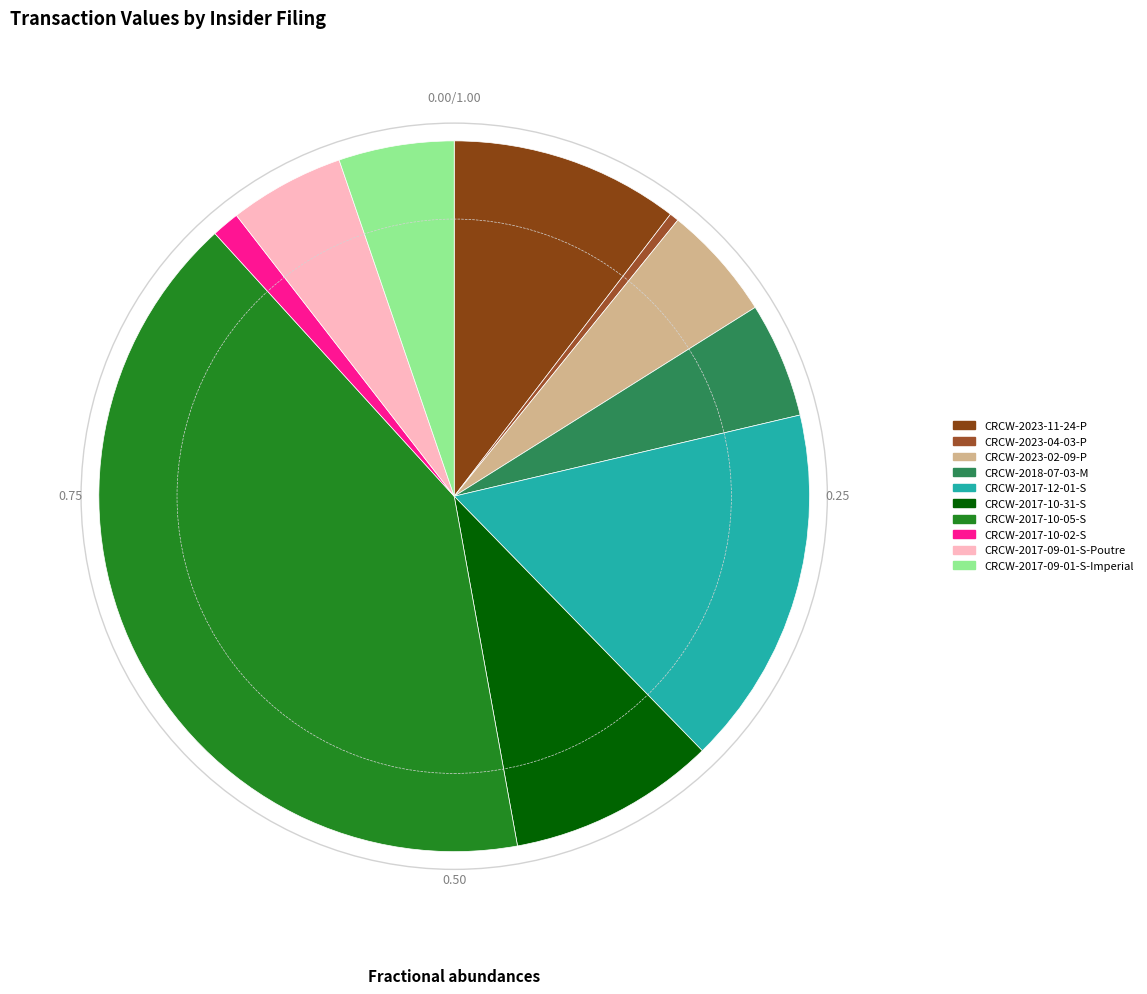

Which category has the biggest portion of the pie?

CRCW-2017-10-05-S